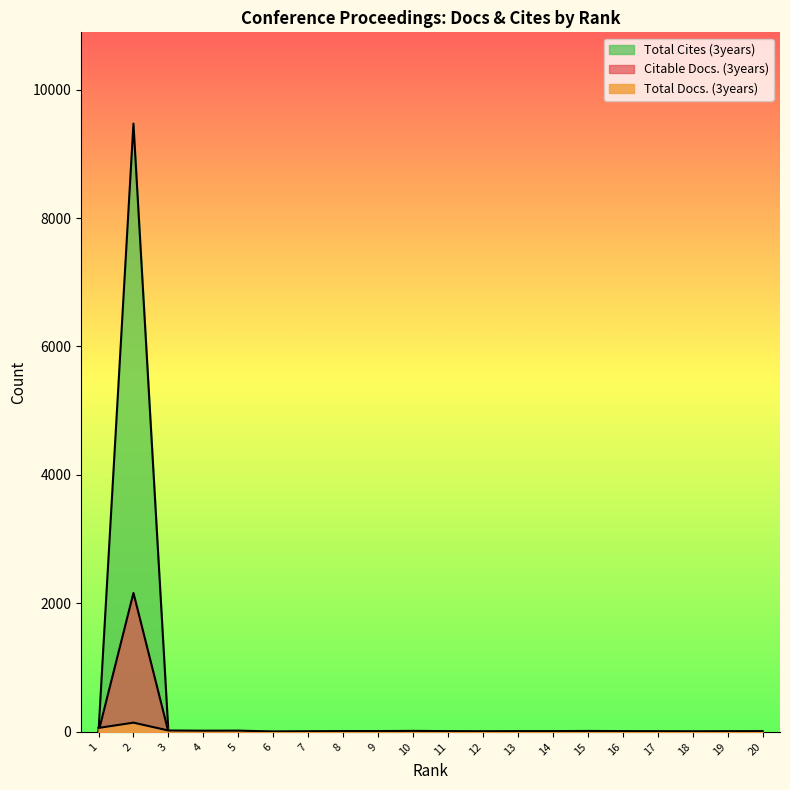

How many lines are shown in the chart?

3